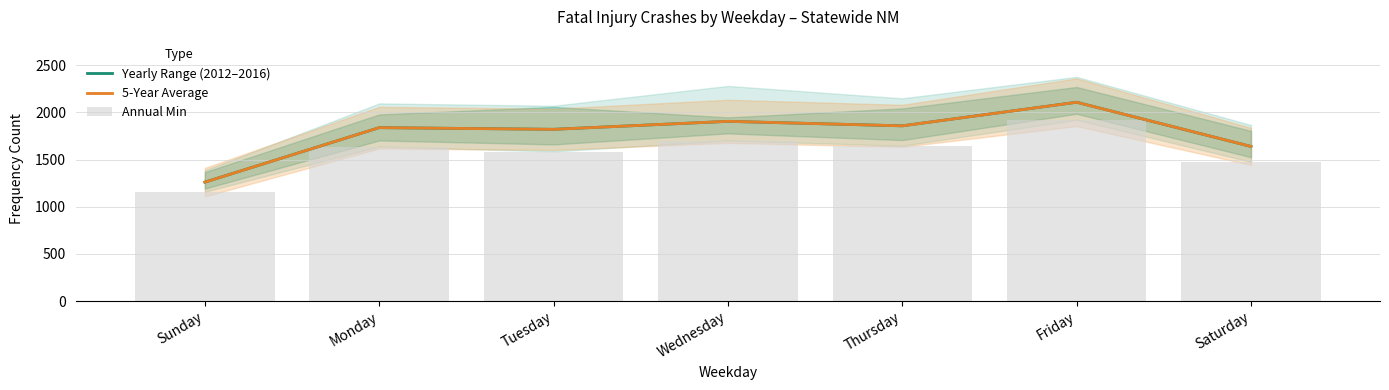

Is it true that Yearly Range (2012–2016) equals 2107.2 at Friday?

True